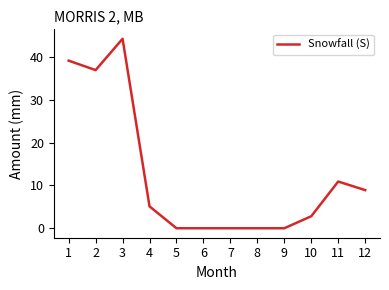

How many categories are shown in the chart?

12